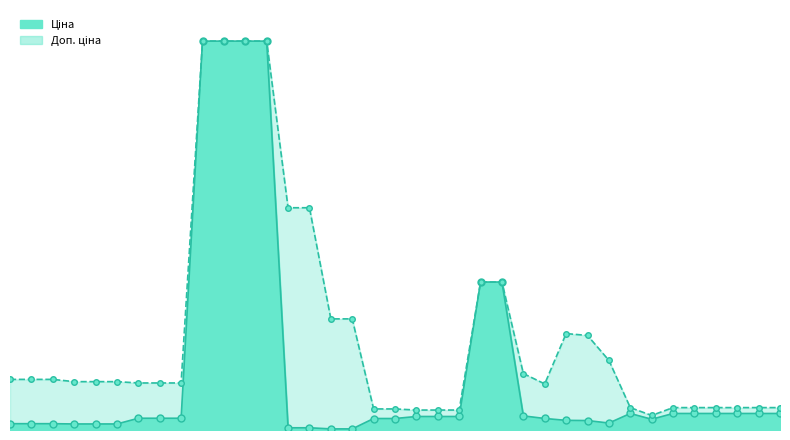

Is the value of Доп. ціна at 271702229 greater than the value of Ціна at 283370563?

Yes